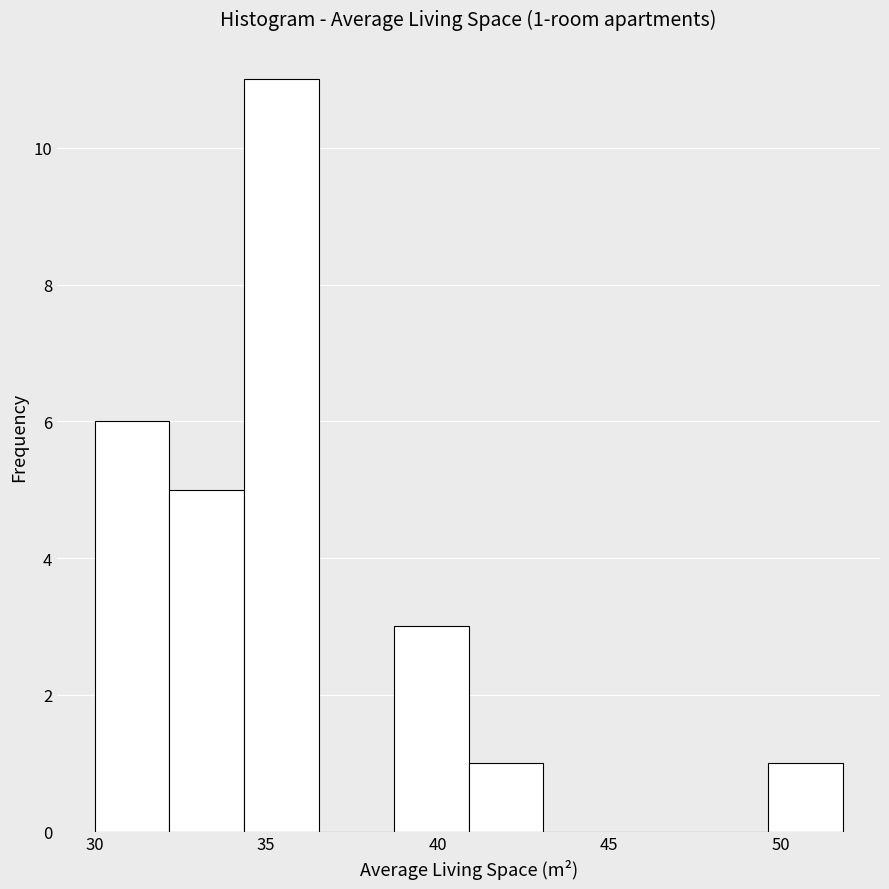

Which range on the x-axis has the tallest bar?

34.5 to 36.5